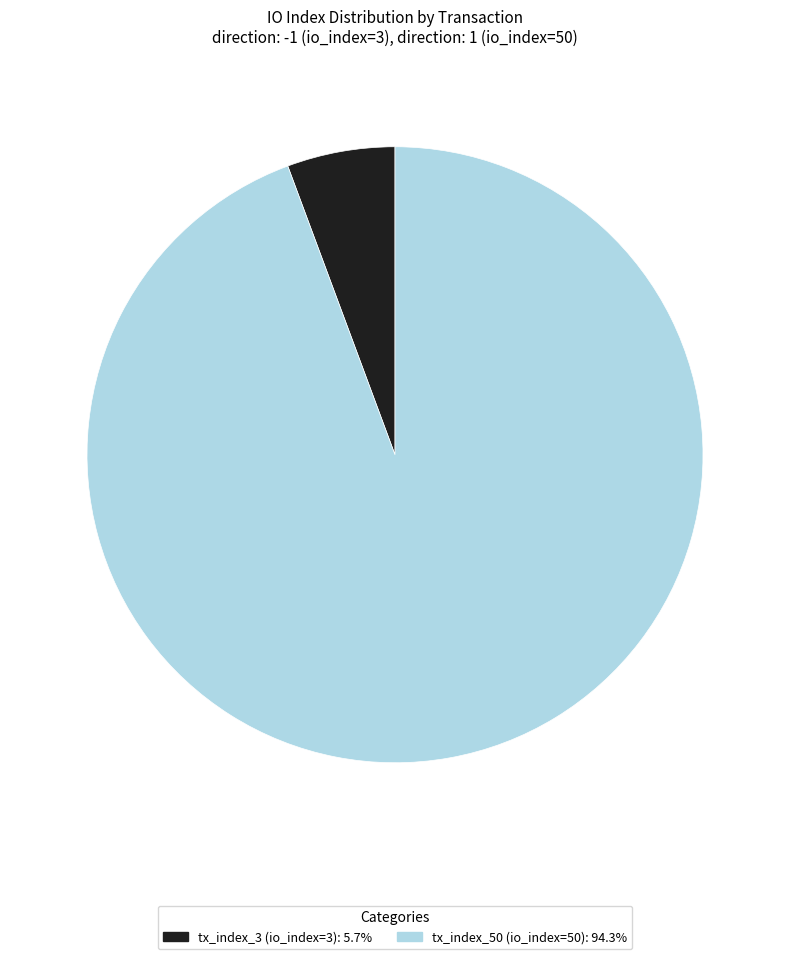

Is the sum of tx_index_50 (io_index=50): 94.3% and tx_index_3 (io_index=3): 5.7% greater than half?

Yes